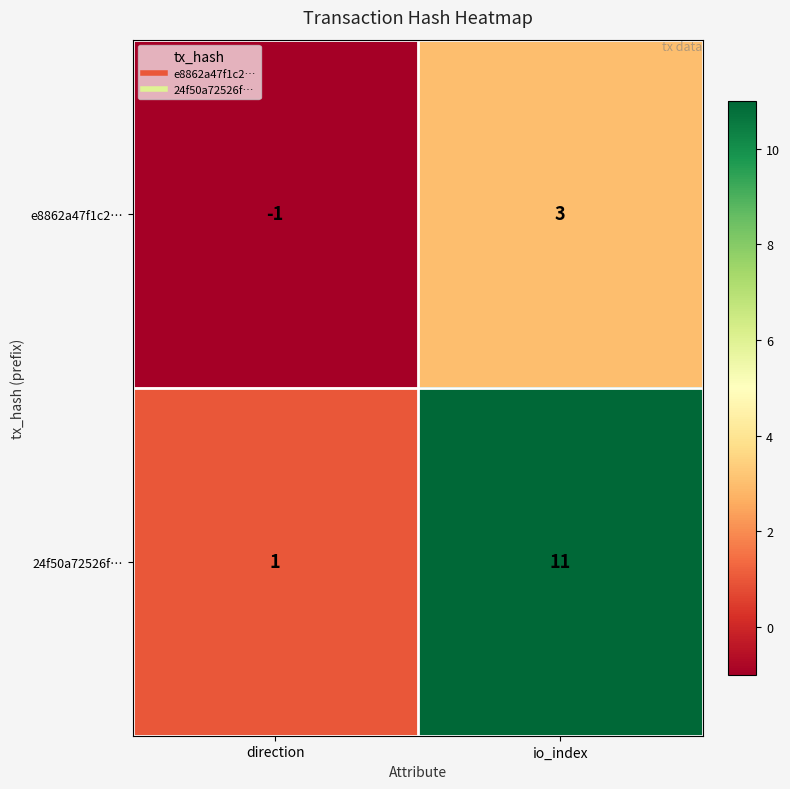

Rank the series at io_index from lowest to highest value.

e8862a47f1c2…, 24f50a72526f…